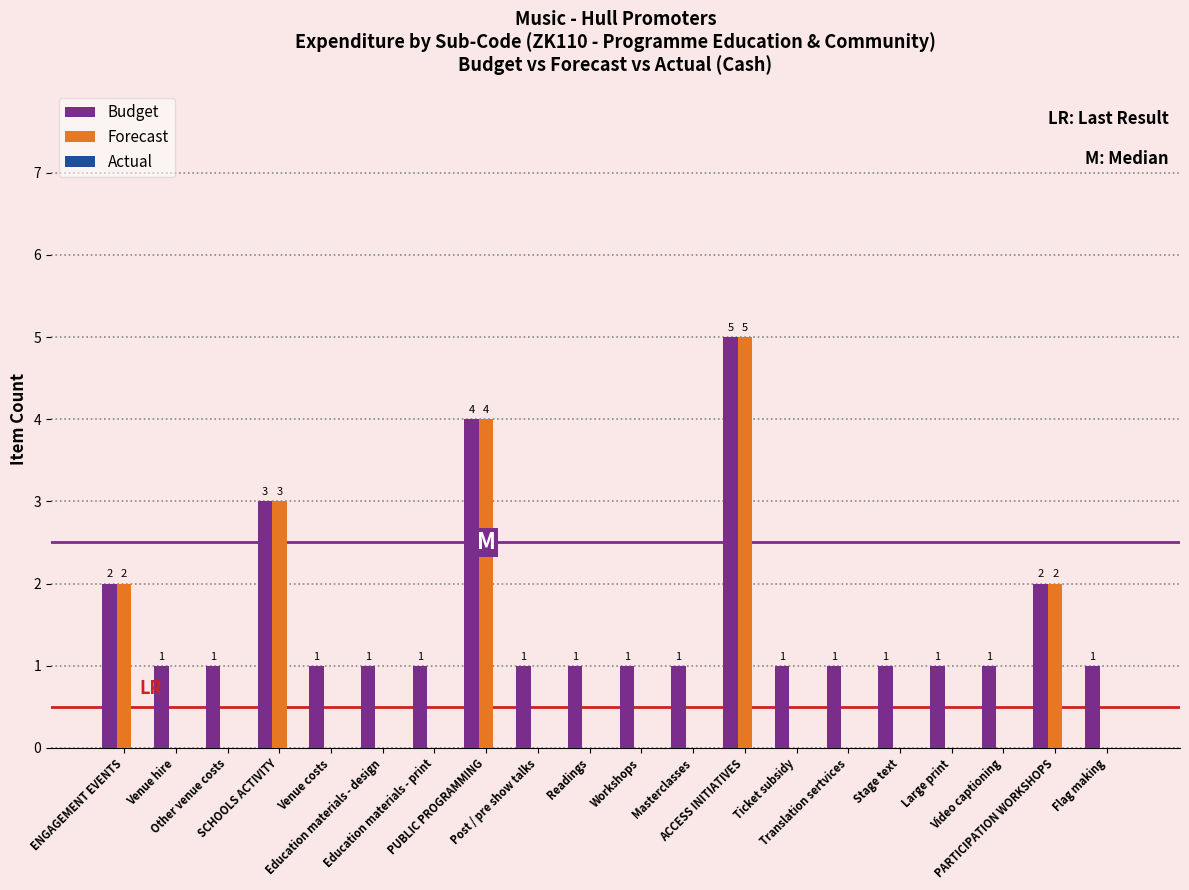

True or false: Forecast has a value of 0 at Education materials - design.

True